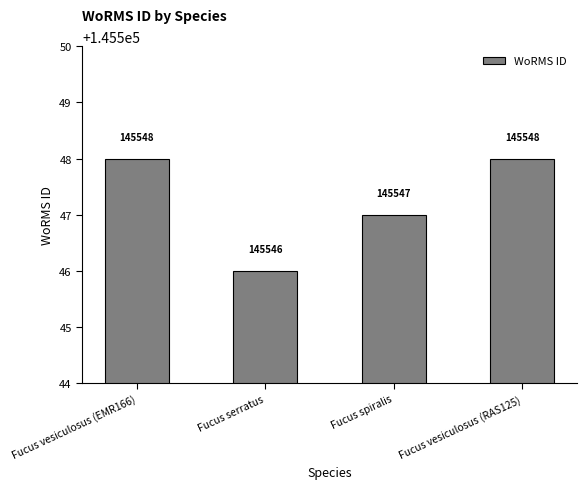

How many bars are there in total?

4